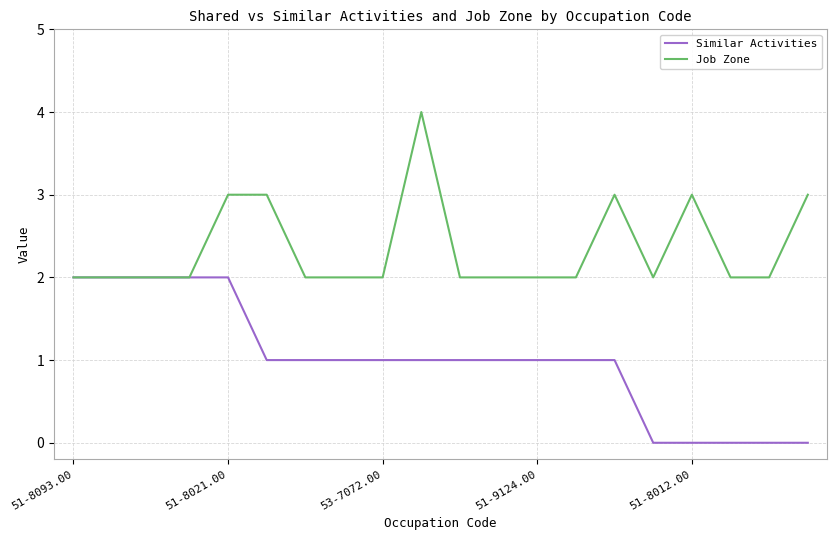

Which series has the largest total across all categories?

Job Zone